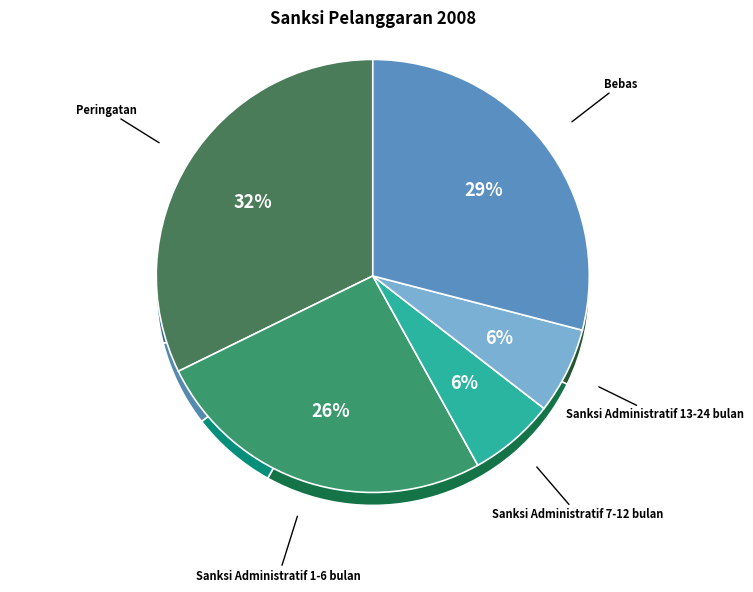

Which slice is the smallest?

Sanksi Administratif 7-12 bulan